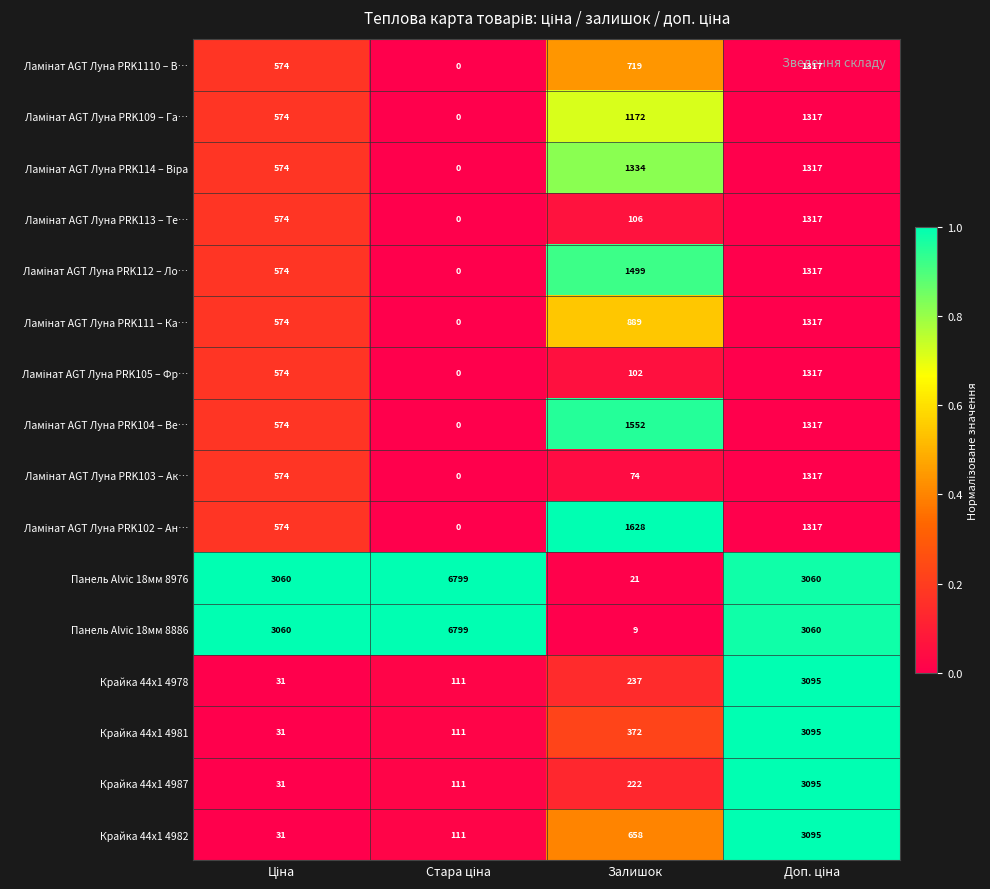

What is the sum of all Панель Alvic 18мм 8886 values?

12928